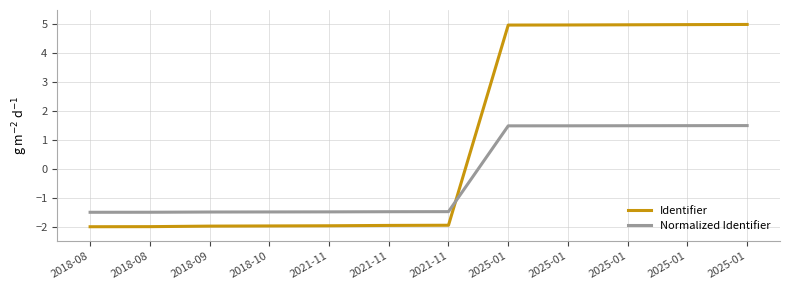

Where is Identifier nearest to the value 1?

2021-11